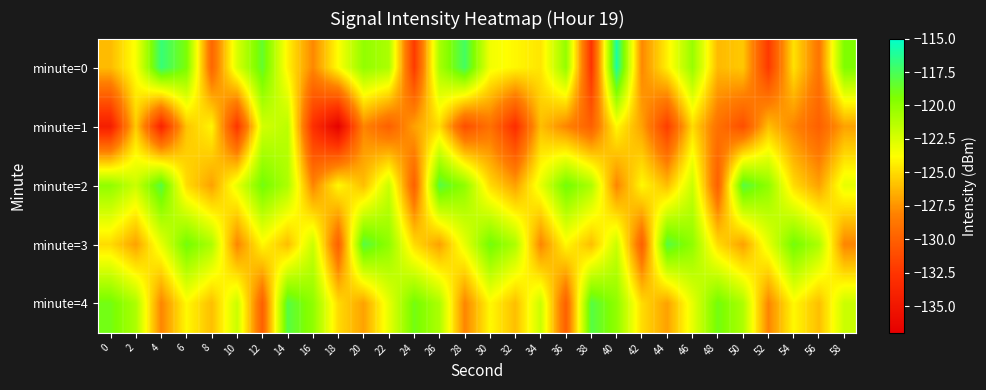

How many distinct data groups are displayed?

5